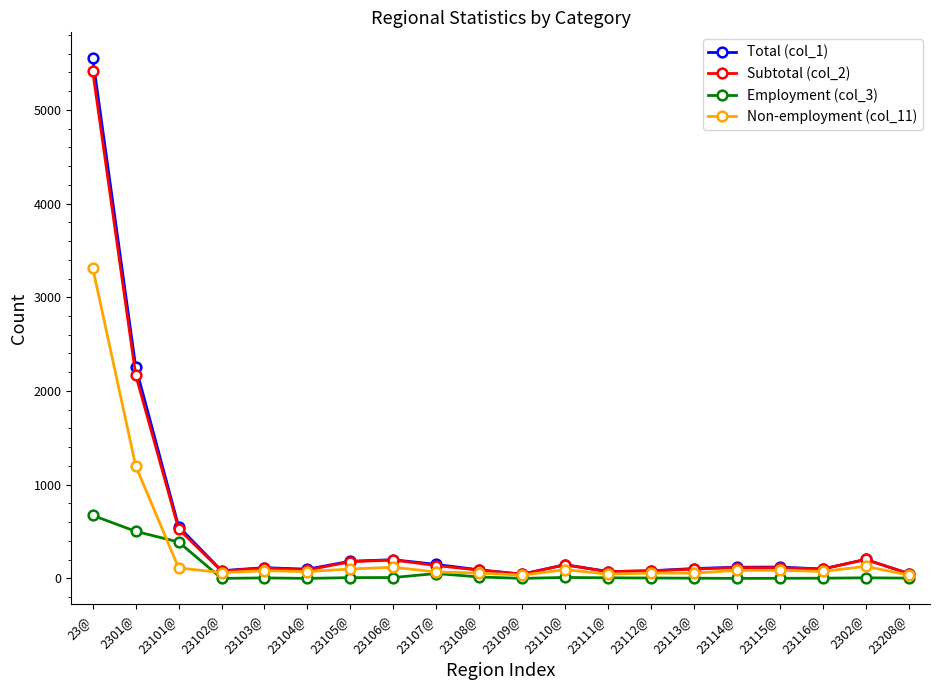

In Total (col_1), how many points are higher than both neighbors (excluding endpoints)?

5